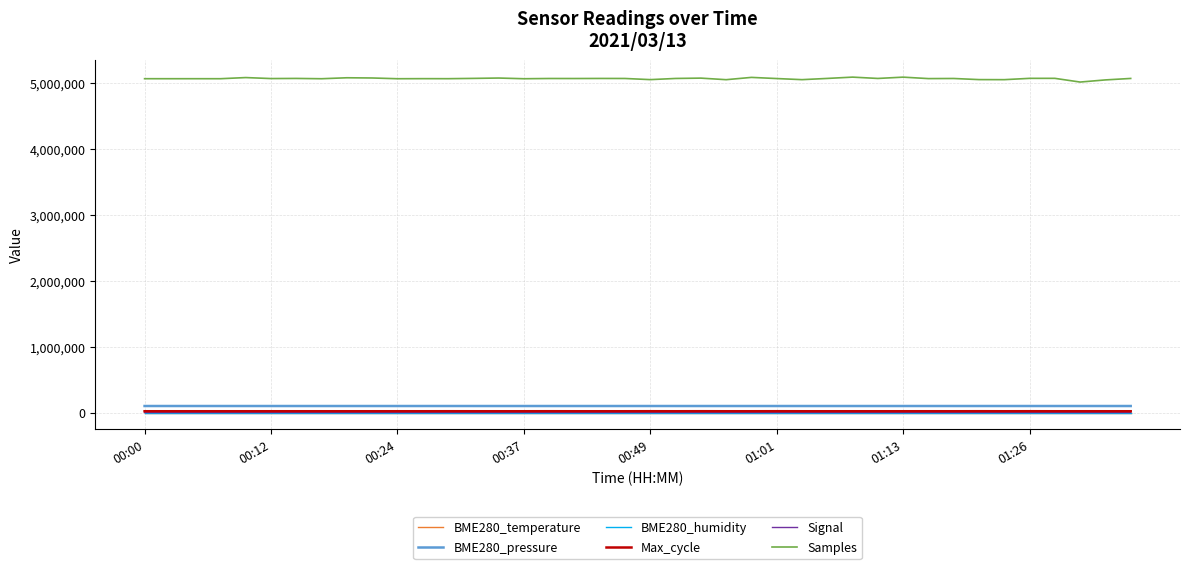

At how many categories does at least one series exceed 3128199?

40